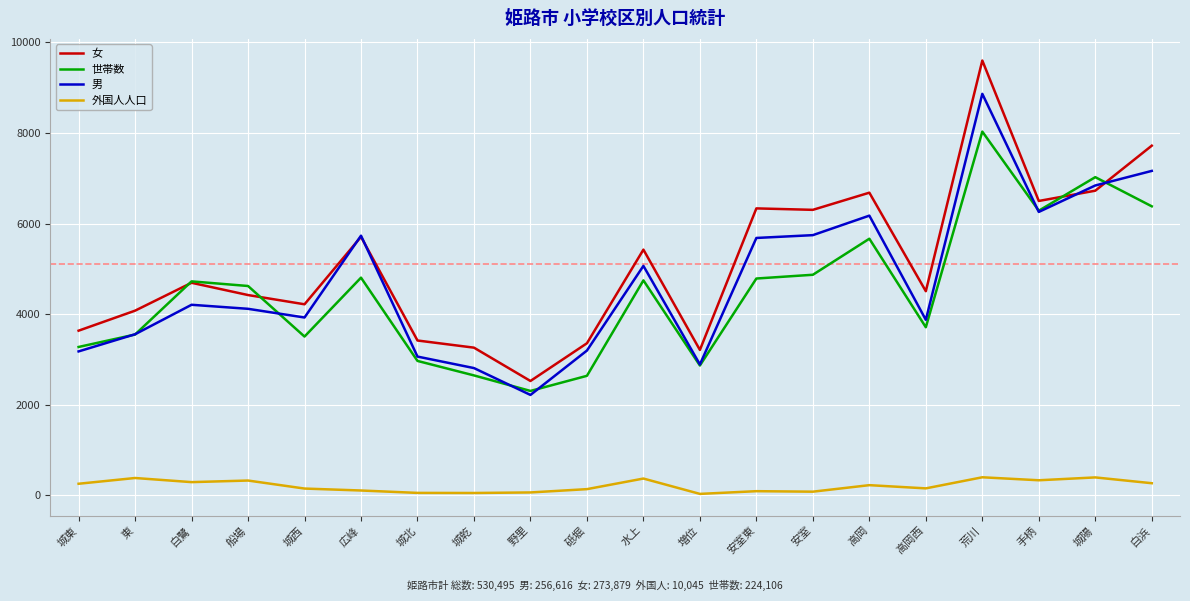

What is the sum of all 男 values?

94545